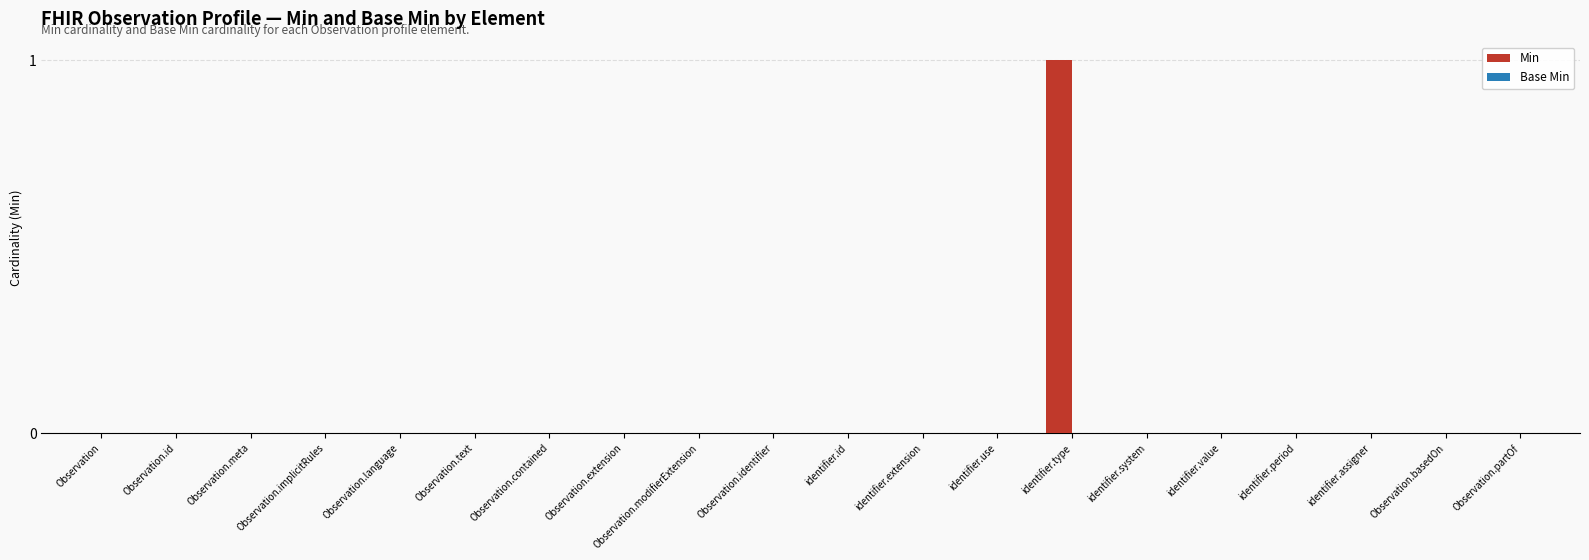

Which category has the highest value across all series?

identifier.type